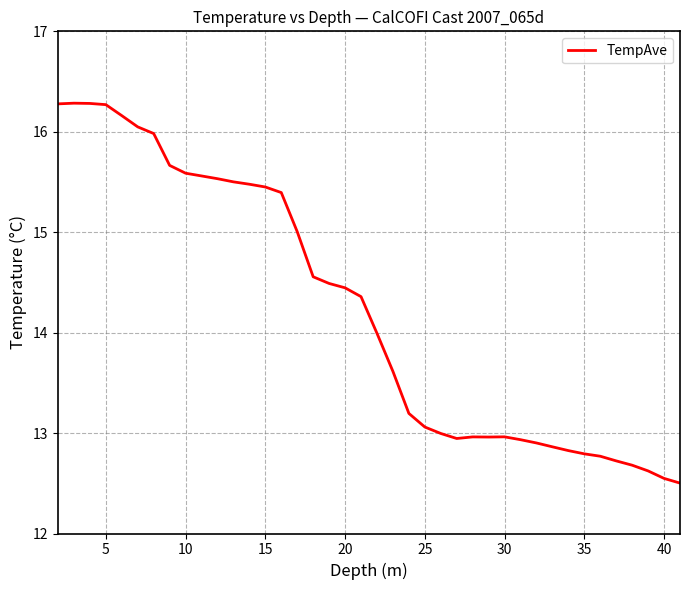

What is the difference between the maximum and minimum values?

3.8